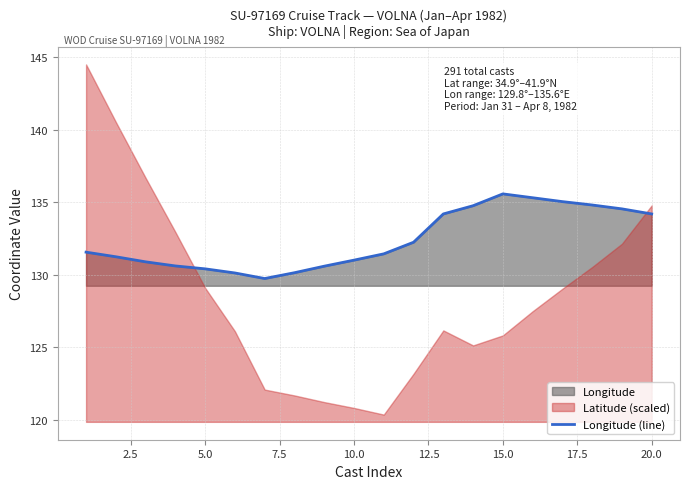

What is the highest value of the Longitude (line) series?

135.6